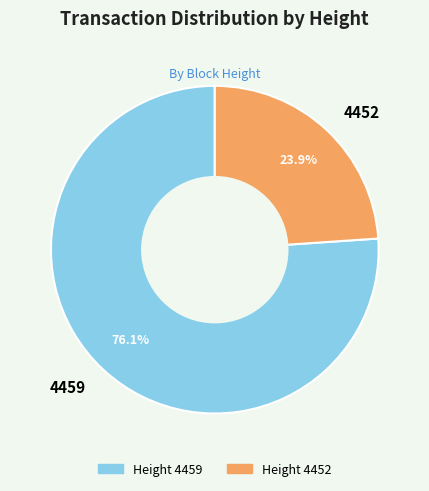

Count the number of slices in the pie.

2